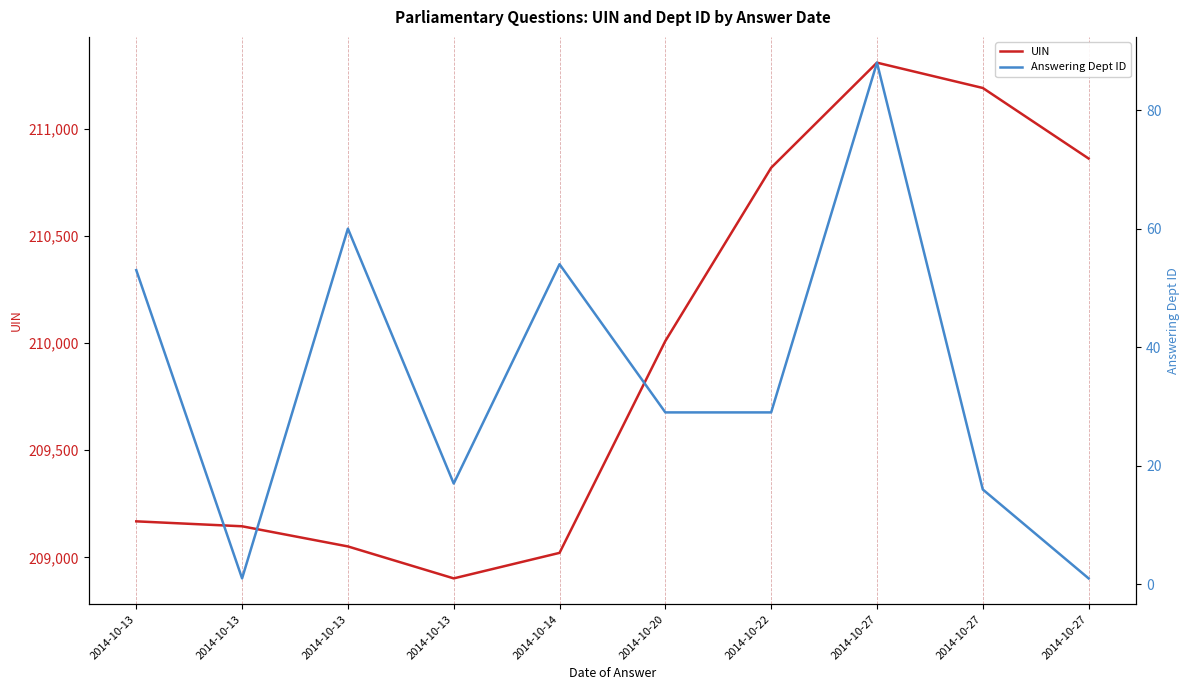

What is the highest value of the UIN series?

211307